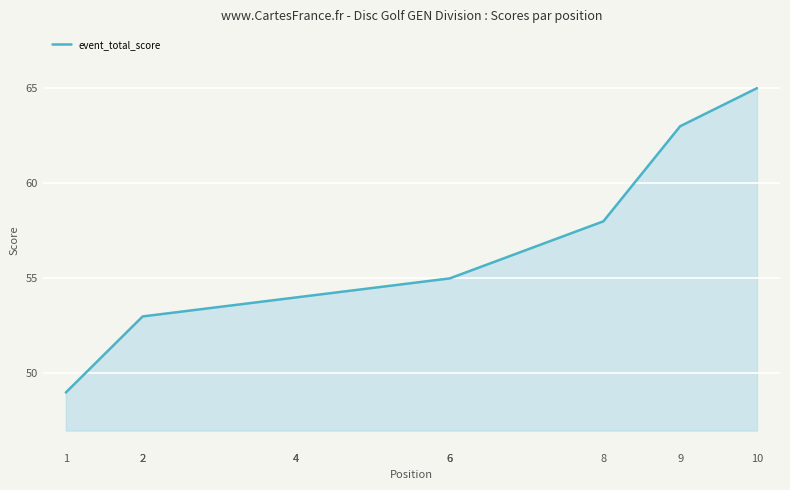

How many values exceed 55?

3